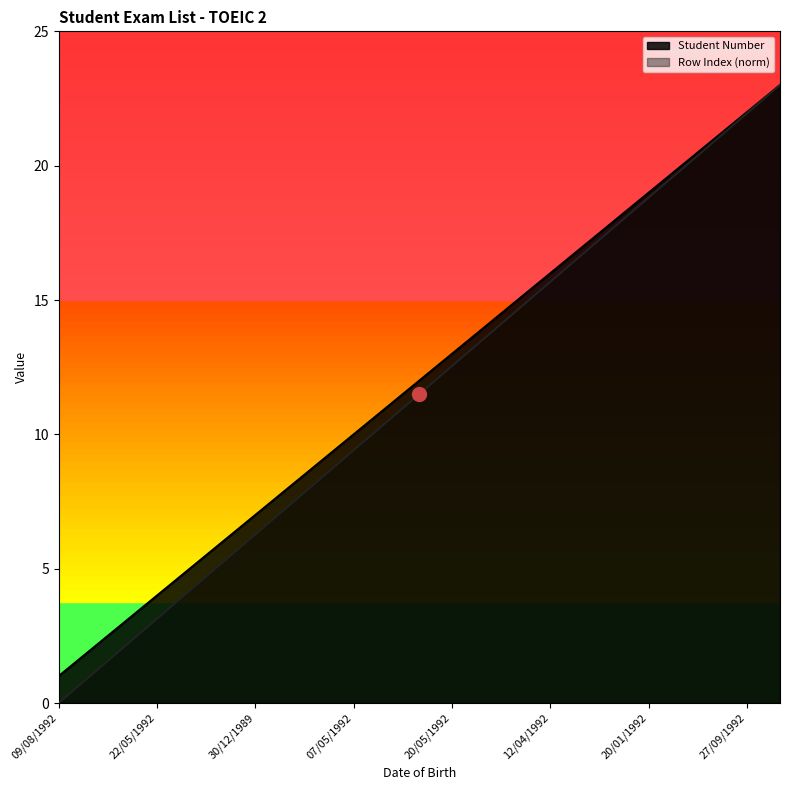

The Student Number series shows 21.0 at 30/09/1991. True or false?

True